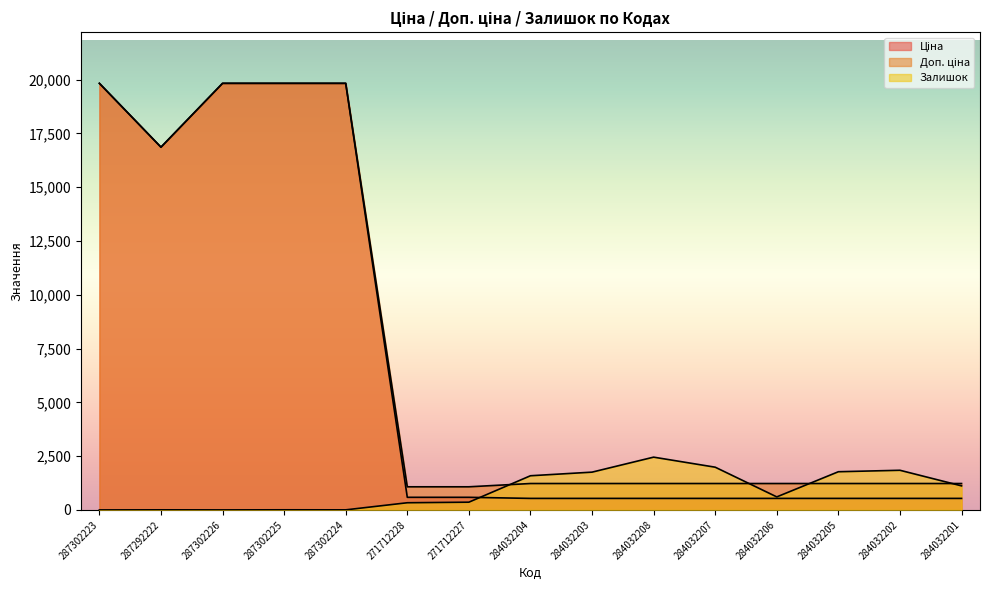

What value does the Залишок series have at 284032207?

1986.0